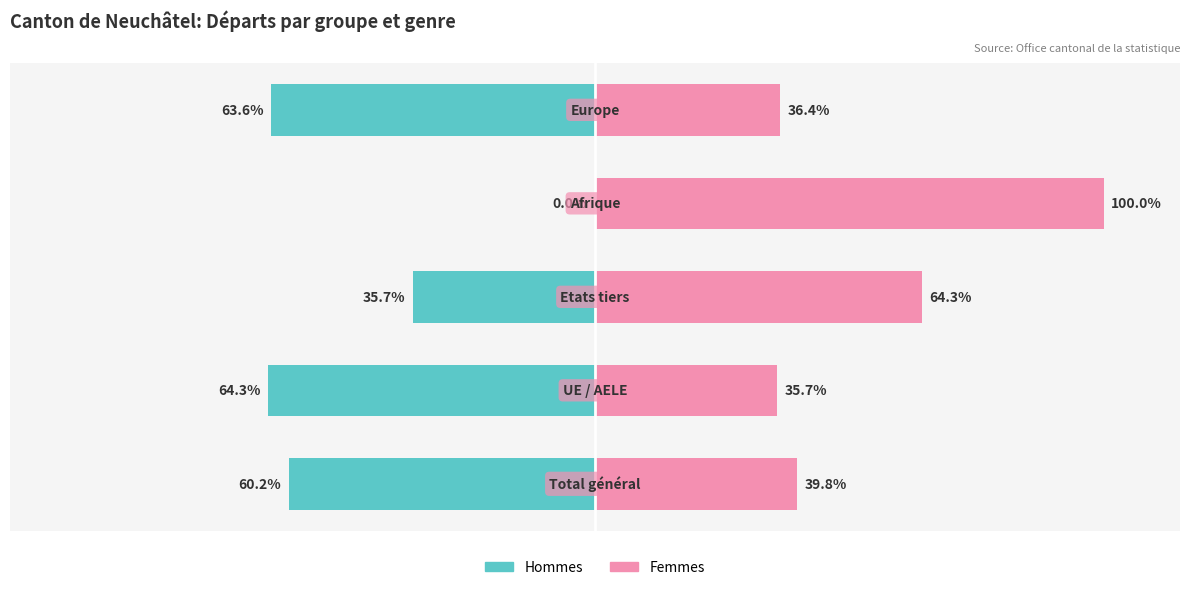

How many groups of bars are there?

5